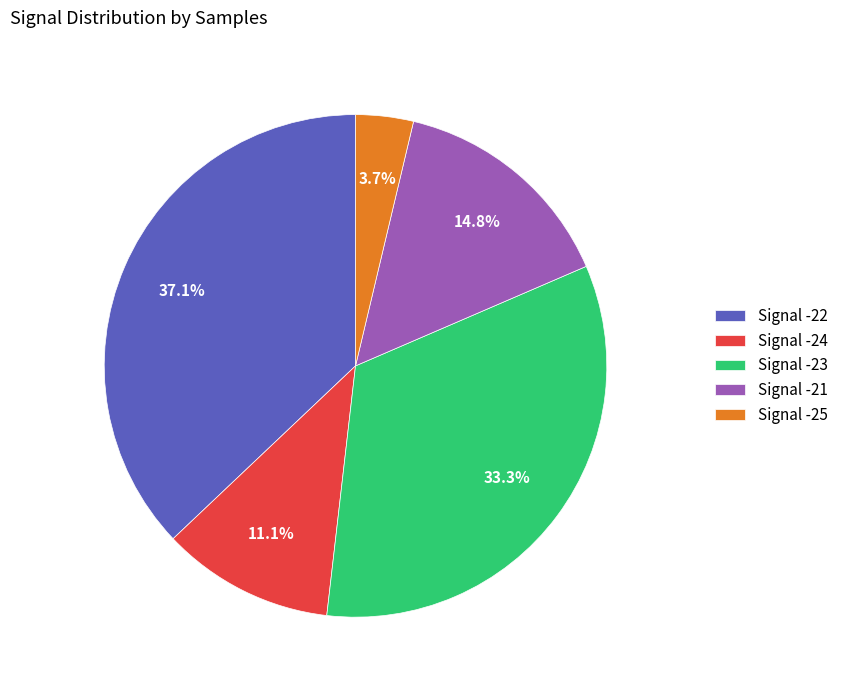

What percentage do Signal -22 and Signal -21 together represent?

51.9%